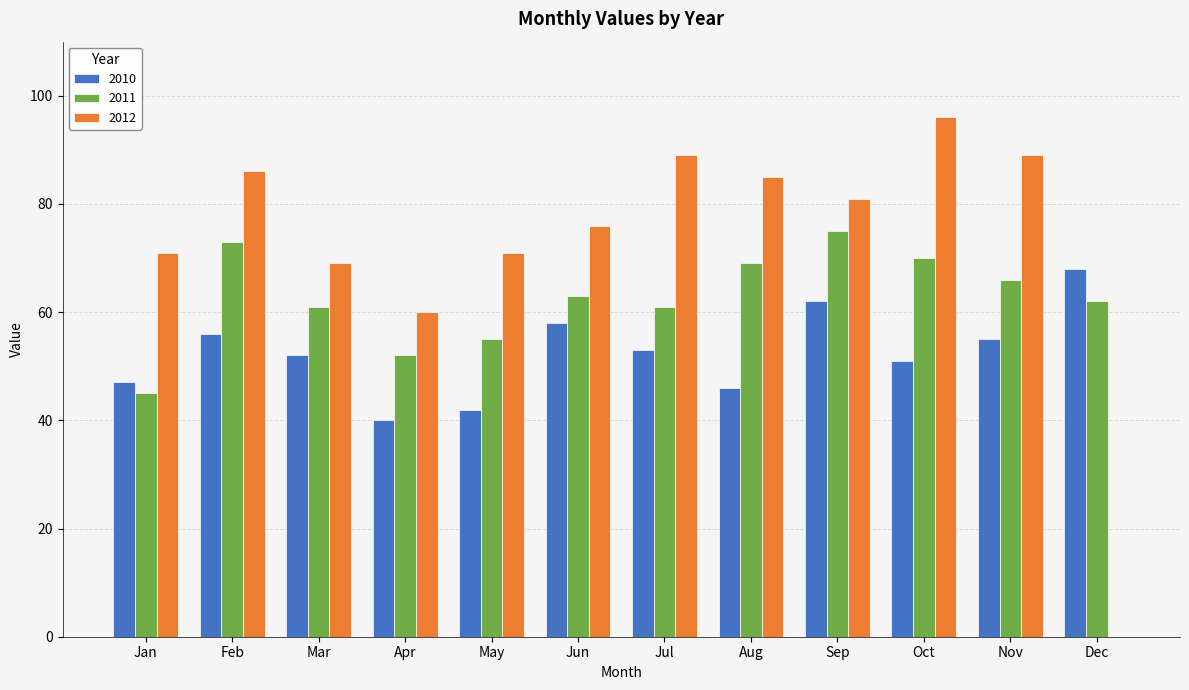

Which series has the largest total across all categories?

2012